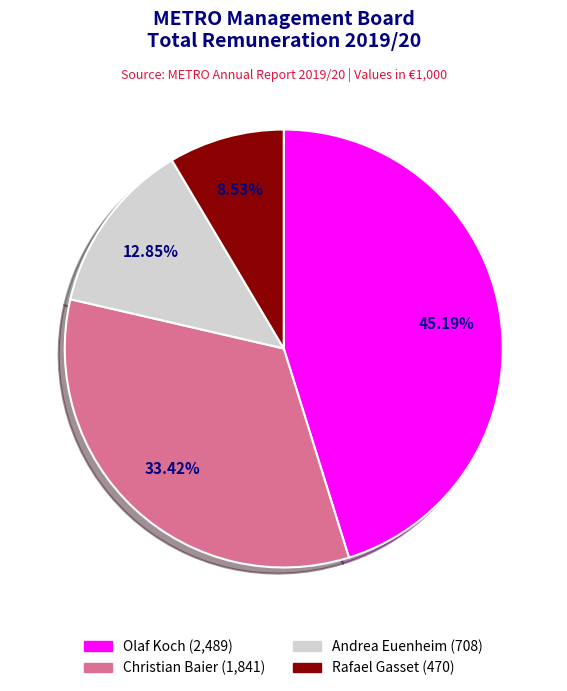

What is the largest slice in the pie chart?

Olaf Koch